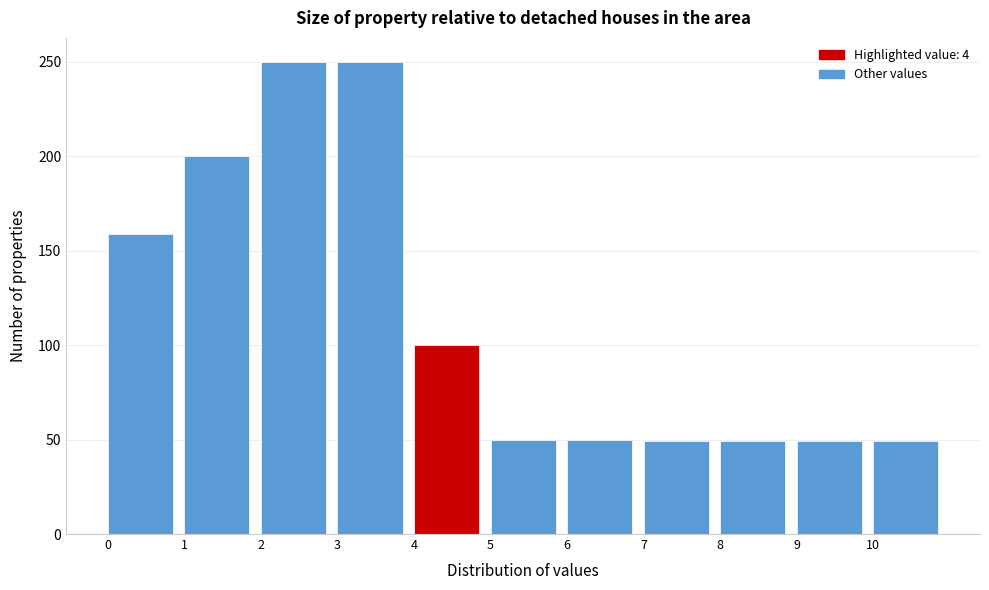

Reading left to right, transcribe this chart: for each bar, give the range it covers on the x-axis and its height. The values are not printed on the chart, so give them approximately, as read against the axis.

0 to 1: 160
1 to 2: 200
2 to 3: 250
3 to 4: 250
4 to 5: 100
5 to 6: 50
6 to 7: 50
7 to 8: 50
8 to 9: 50
9 to 10: 50
10 to 11: 50